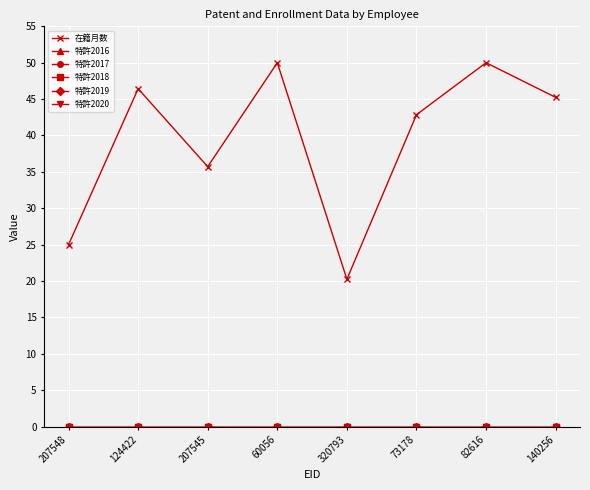

At which label does 特許2020 reach its peak?

207548